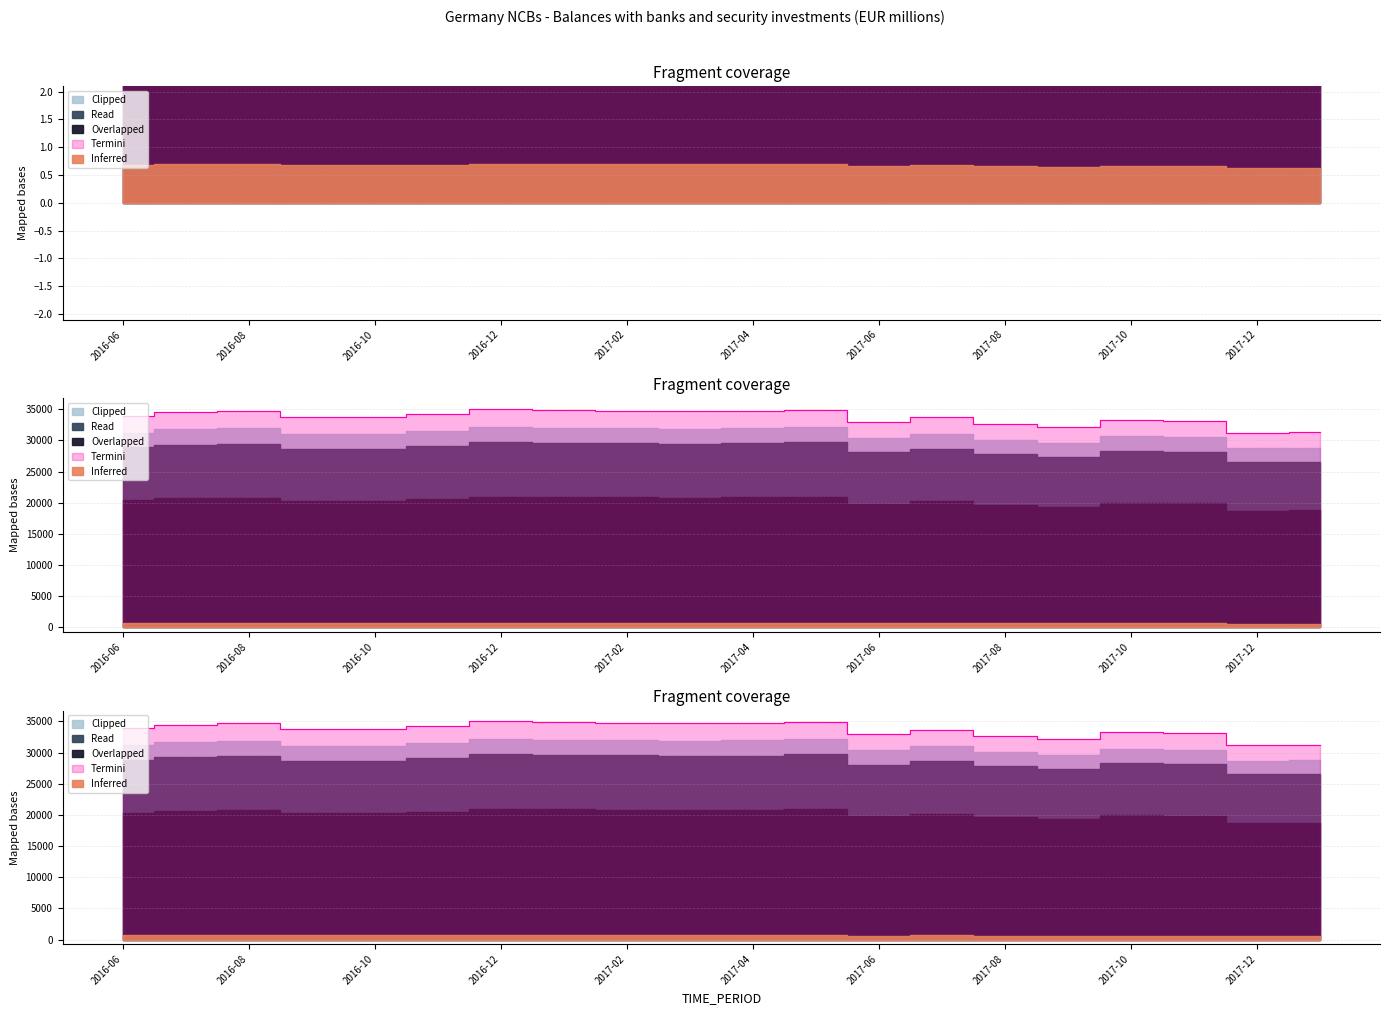

What is the difference between the second highest and minimum values?

3.7